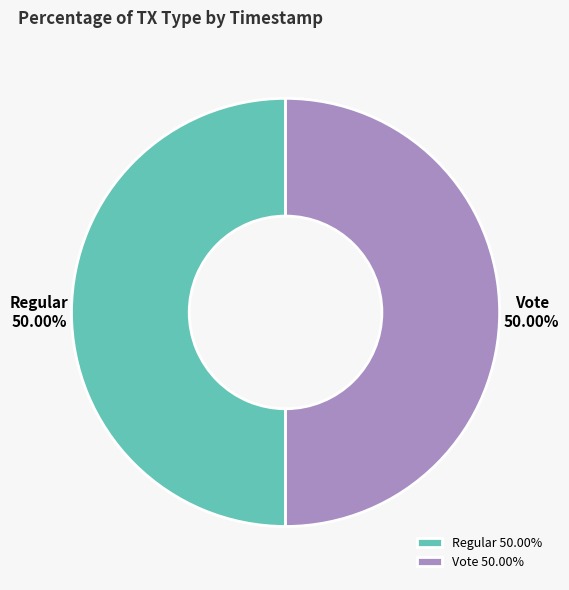

What is the ratio of the value at Vote to the value at Regular?

1.0